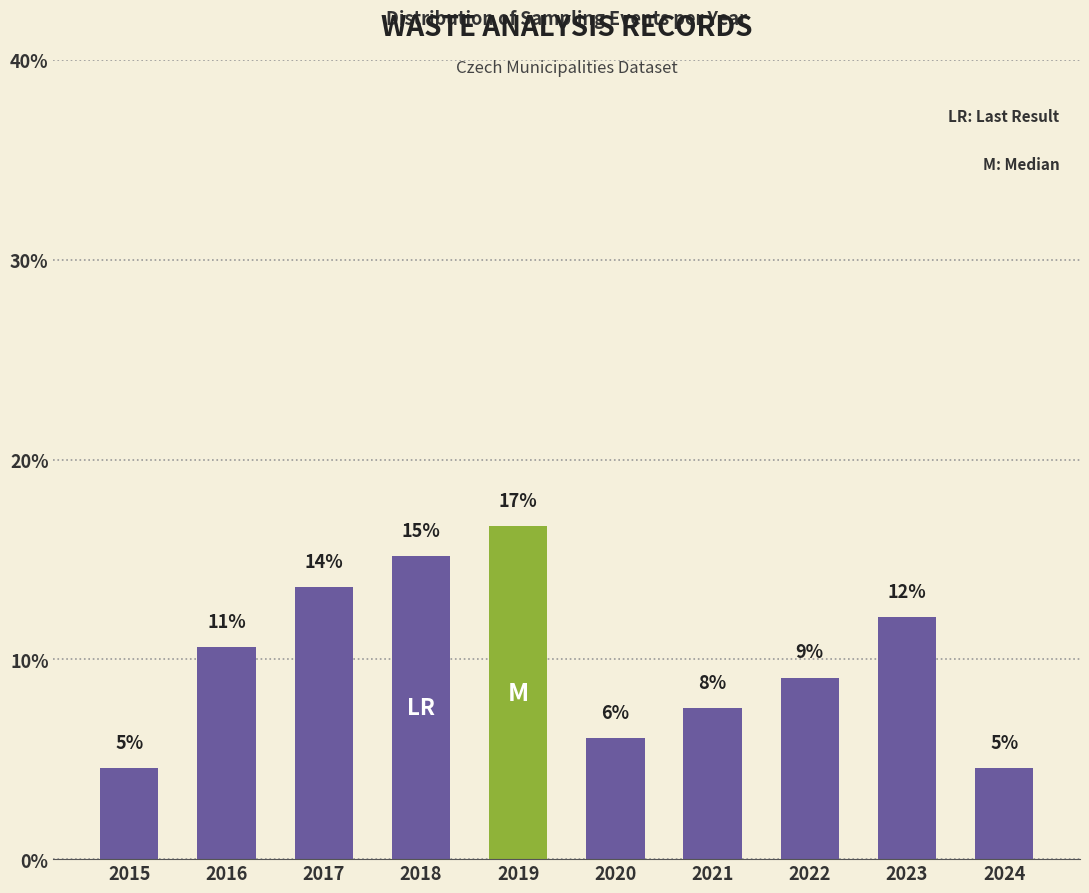

What is the value of the 8th bar from the left?

9.1